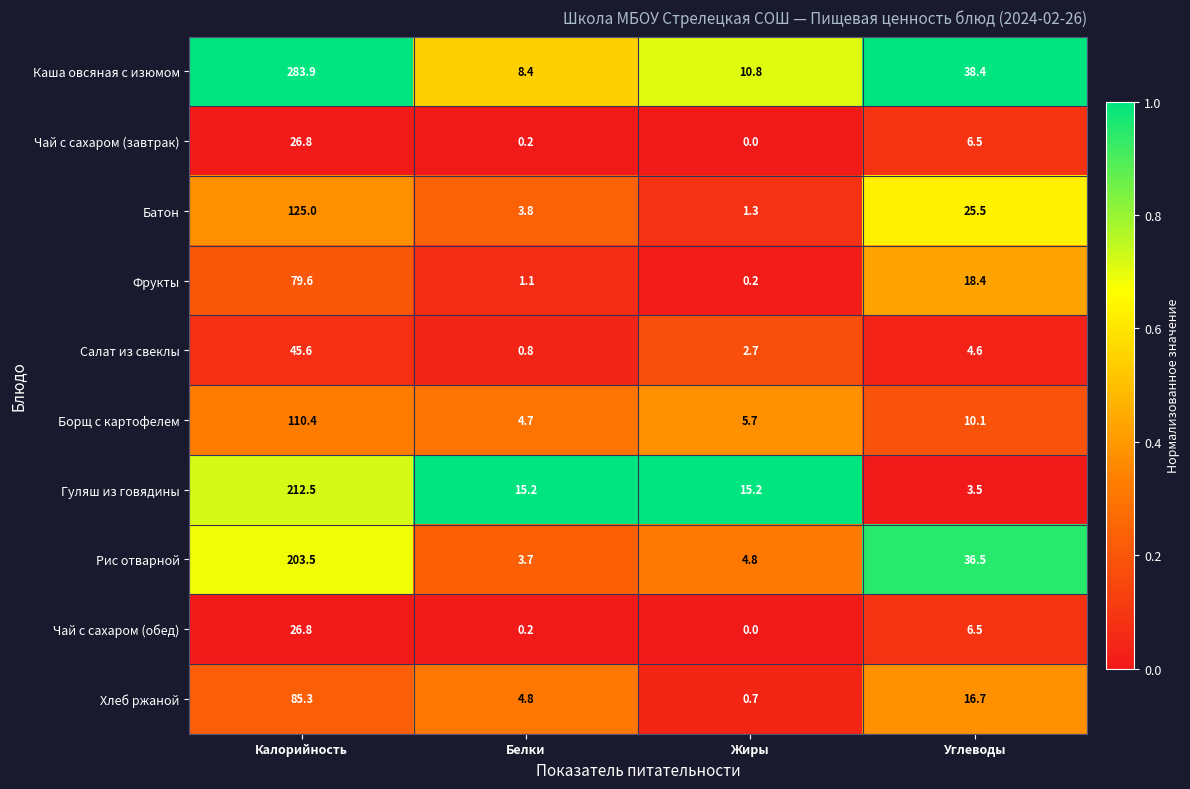

Which series has the largest range (max minus min)?

Каша овсяная с изюмом